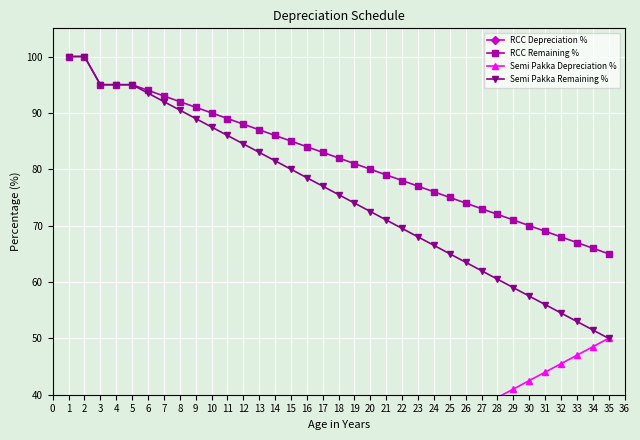

True or false: Semi Pakka Remaining % and RCC Depreciation % cross at least once.

False